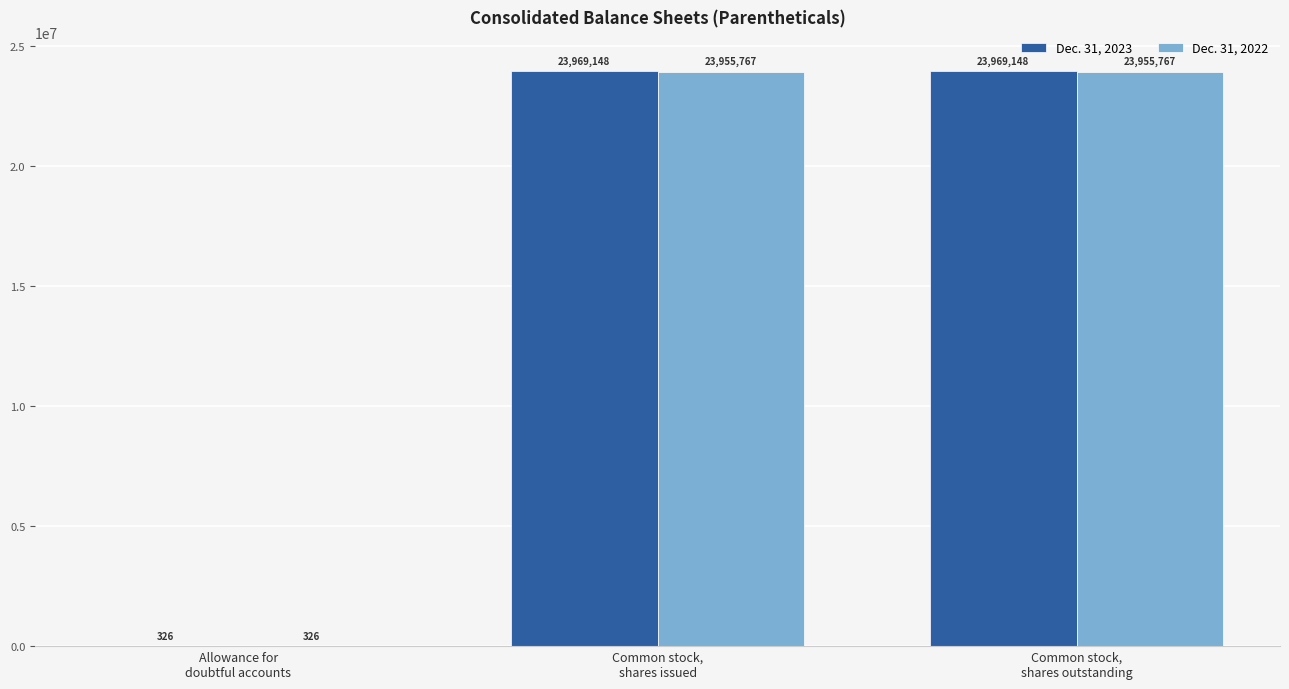

Between Allowance for
doubtful accounts and Common stock,
shares issued, which series saw the biggest shift?

Dec. 31, 2023